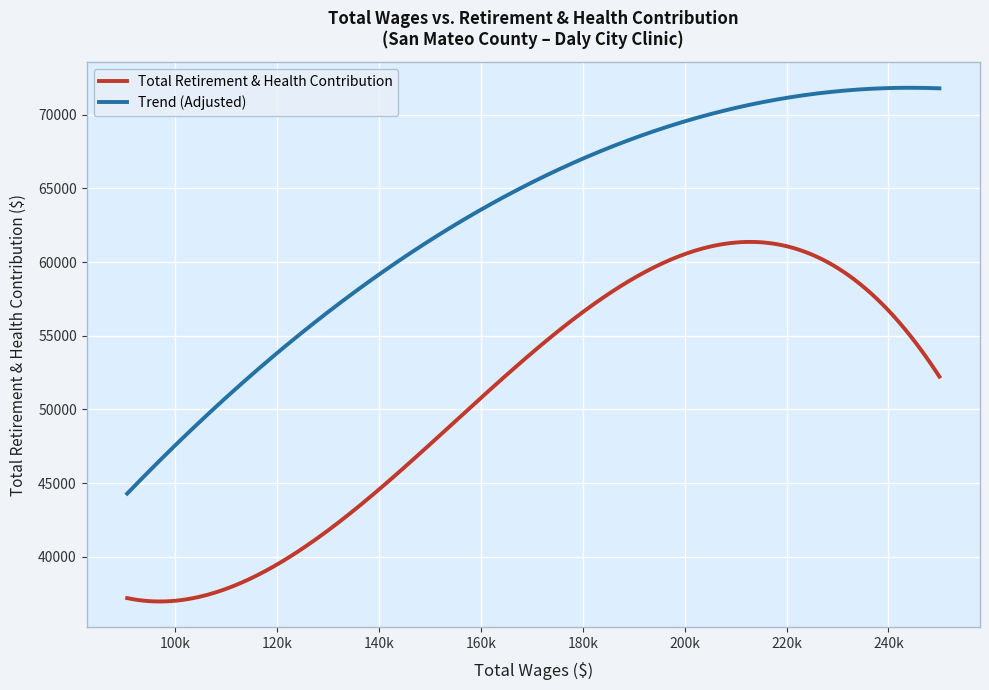

Which series has the widest spread of values?

Trend (Adjusted)